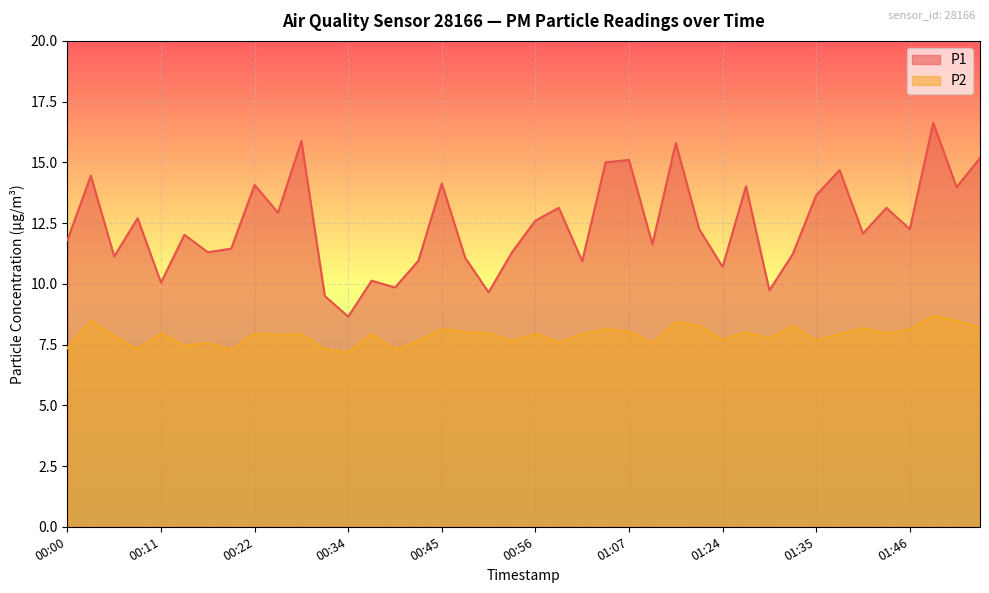

Rank the series at 01:33 from lowest to highest value.

P2, P1